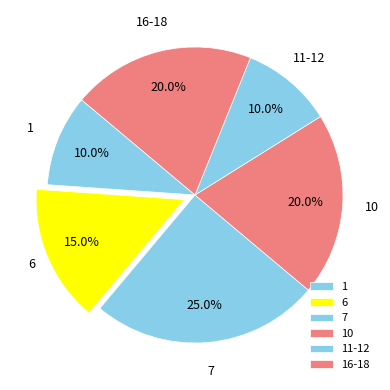

Does 10 account for over 50% of the chart?

No